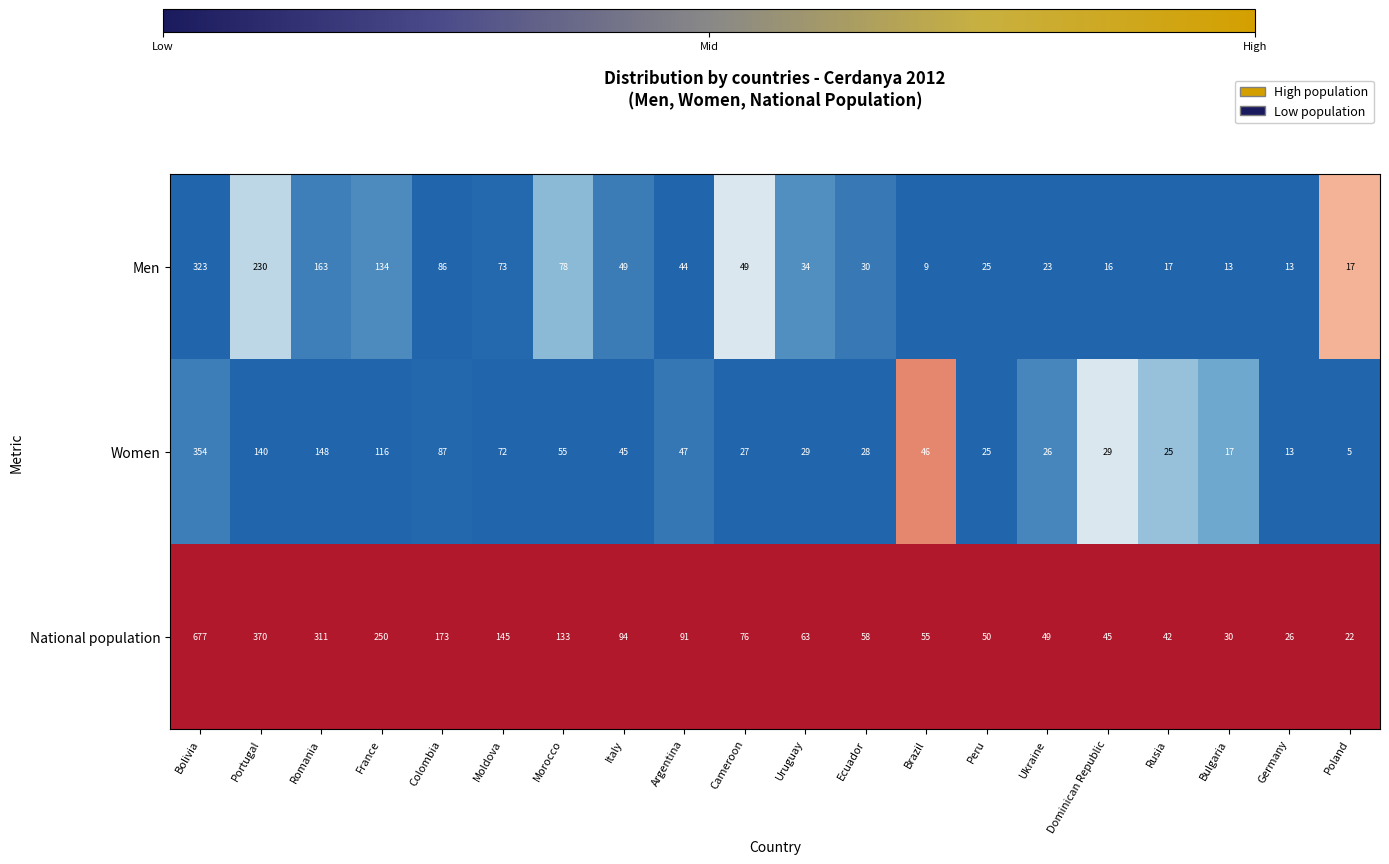

Is it true that National population equals 58 at Ecuador?

True